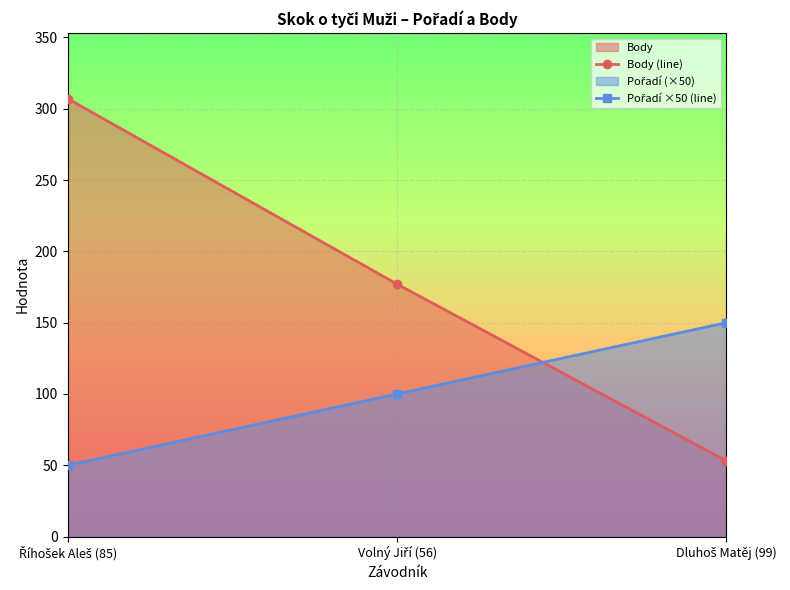

Is it true that Body (line) equals 78 at Volný Jiří (56)?

False